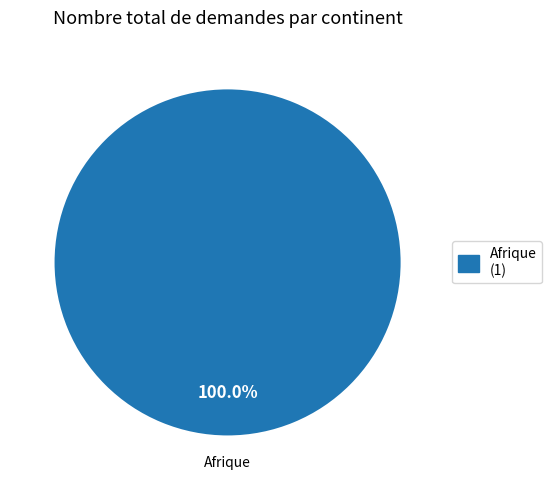

Is there a majority slice in this chart?

Yes